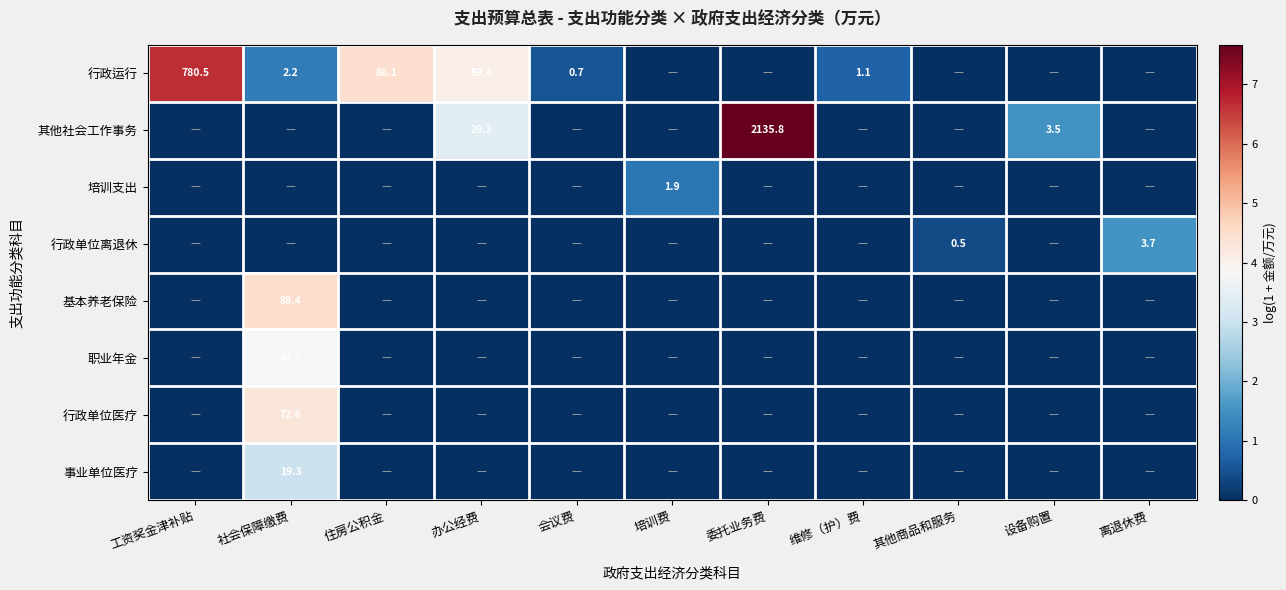

Is it true that 行政运行 equals 98.5 at 办公经费?

False